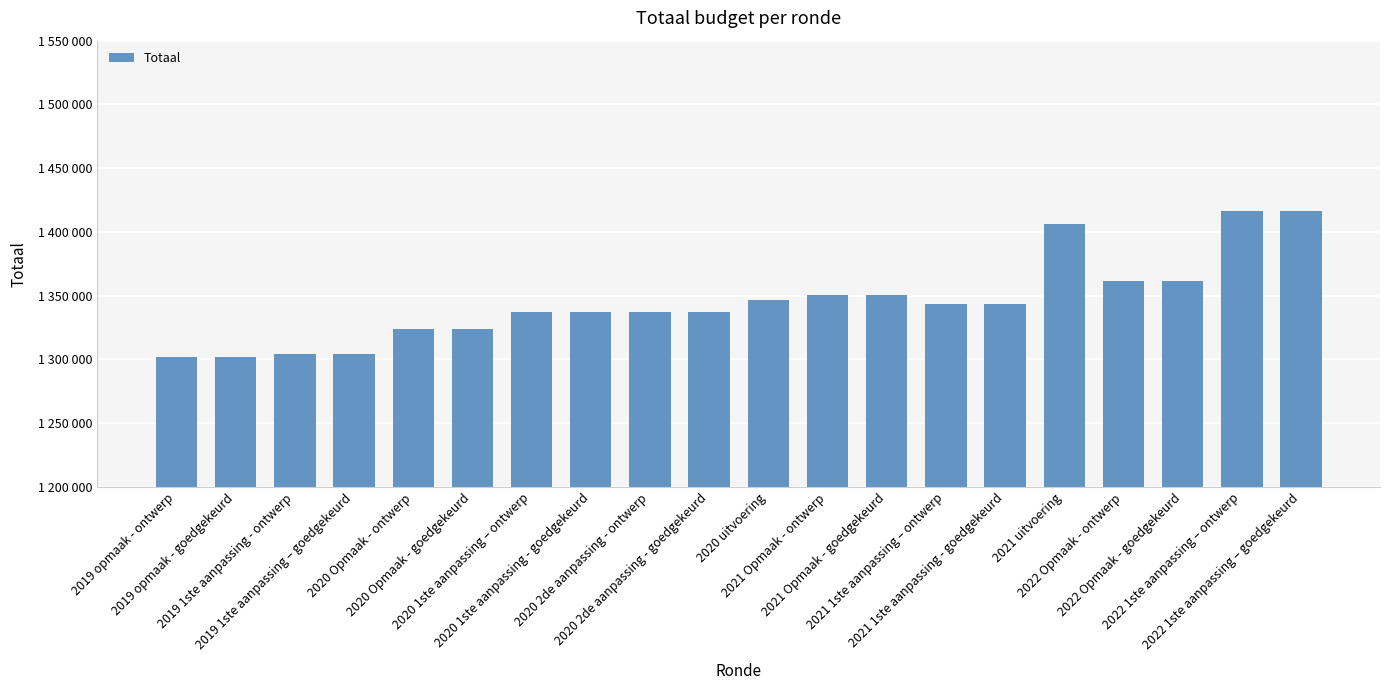

Between 2019 1ste aanpassing - ontwerp and 2021 1ste aanpassing – ontwerp, which is larger?

2021 1ste aanpassing – ontwerp